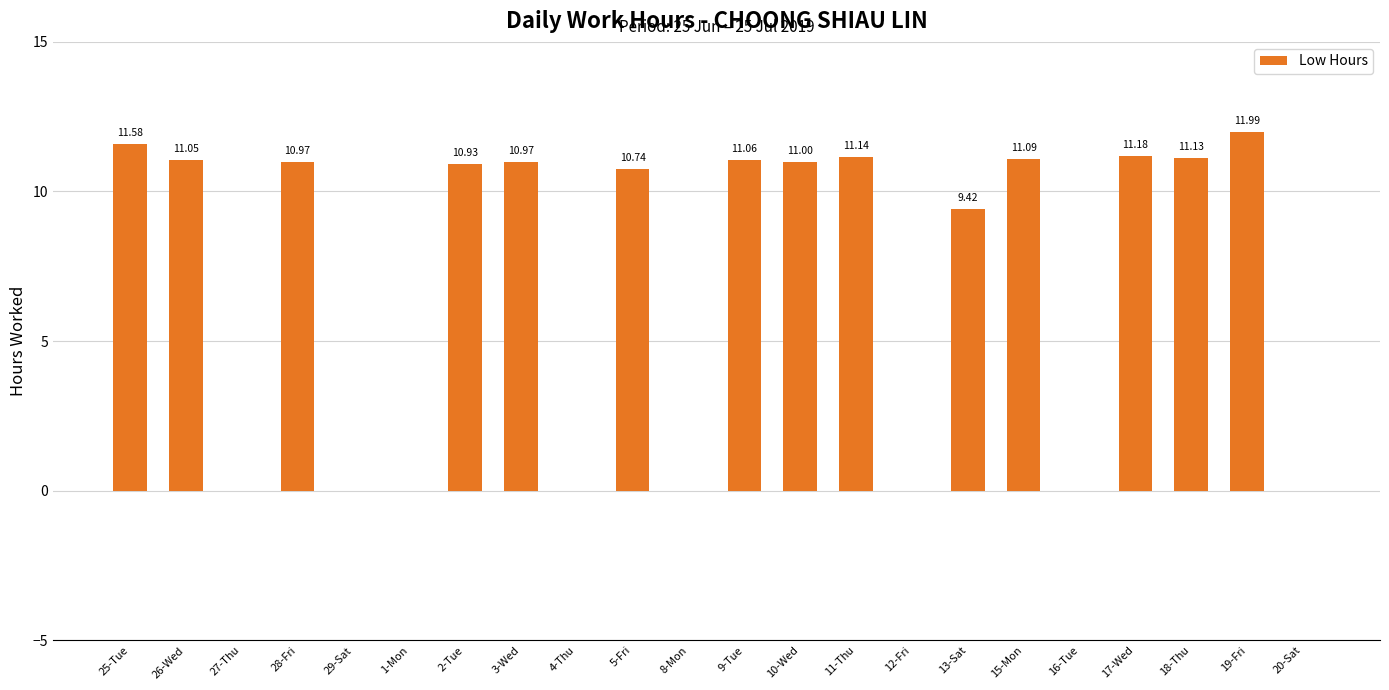

Reading right to left, list all the values displayed in this chart.

20-Sat=0.0	19-Fri=12.0	18-Thu=11.1	17-Wed=11.2	16-Tue=0.0	15-Mon=11.1	13-Sat=9.4	12-Fri=0.0	11-Thu=11.1	10-Wed=11.0	9-Tue=11.1	8-Mon=0.0	5-Fri=10.7	4-Thu=0.0	3-Wed=11.0	2-Tue=10.9	1-Mon=0.0	29-Sat=0.0	28-Fri=11.0	27-Thu=0.0	26-Wed=11.1	25-Tue=11.6